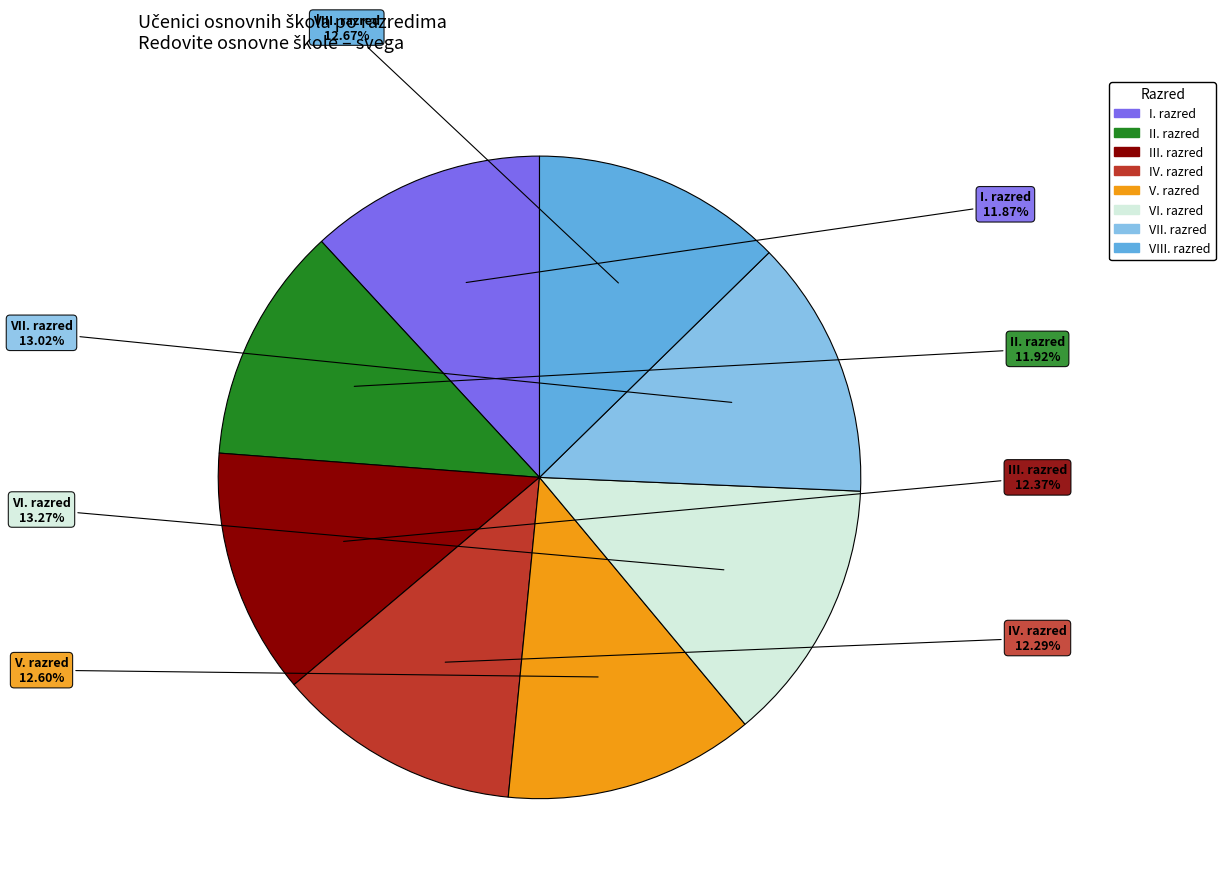

Count the number of slices in the pie.

8